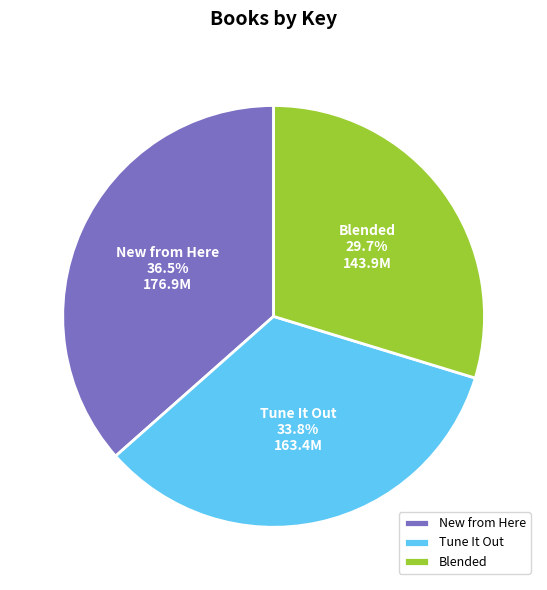

How much of the chart is everything except New from Here?

63.5%